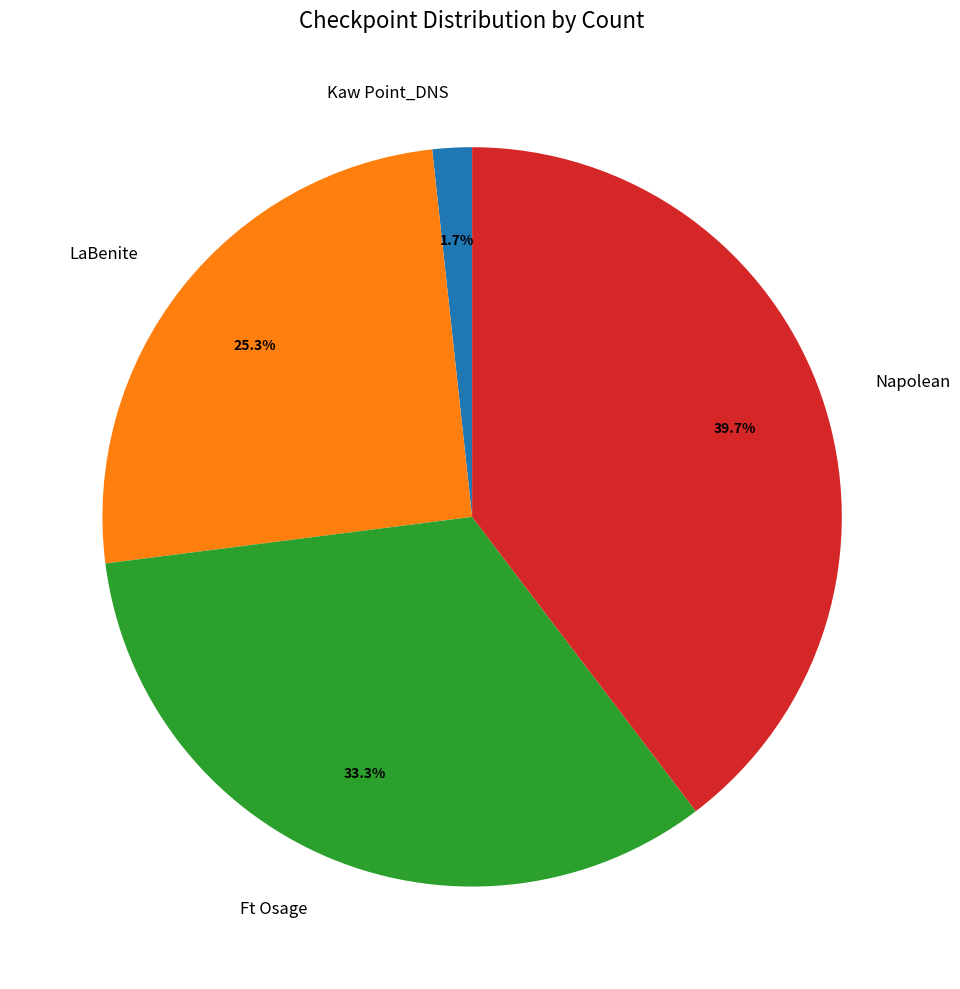

Approximately how many times larger is the value at Ft Osage compared to Napolean?

0.8